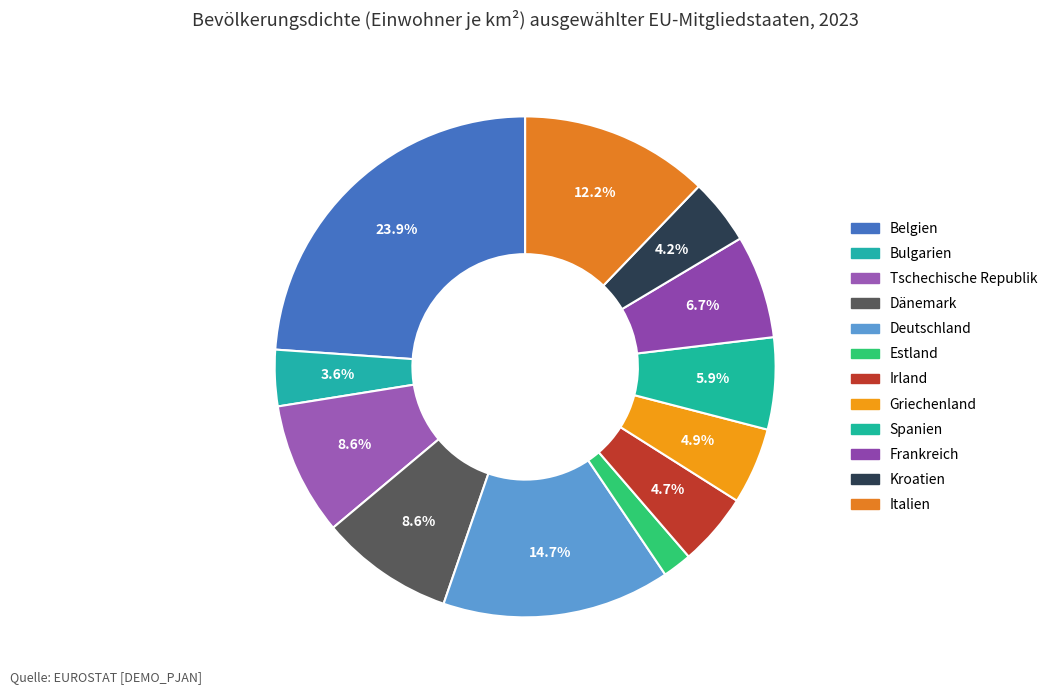

Which category has the biggest portion of the pie?

Belgien